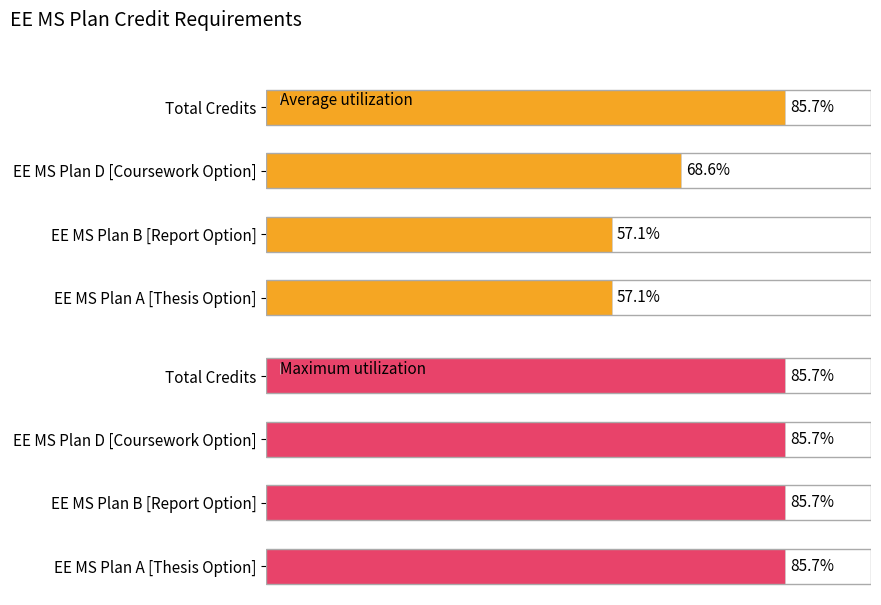

Which has a higher value, EE MS Plan D [Coursework Option] or EE MS Plan A [Thesis Option]?

EE MS Plan D [Coursework Option]